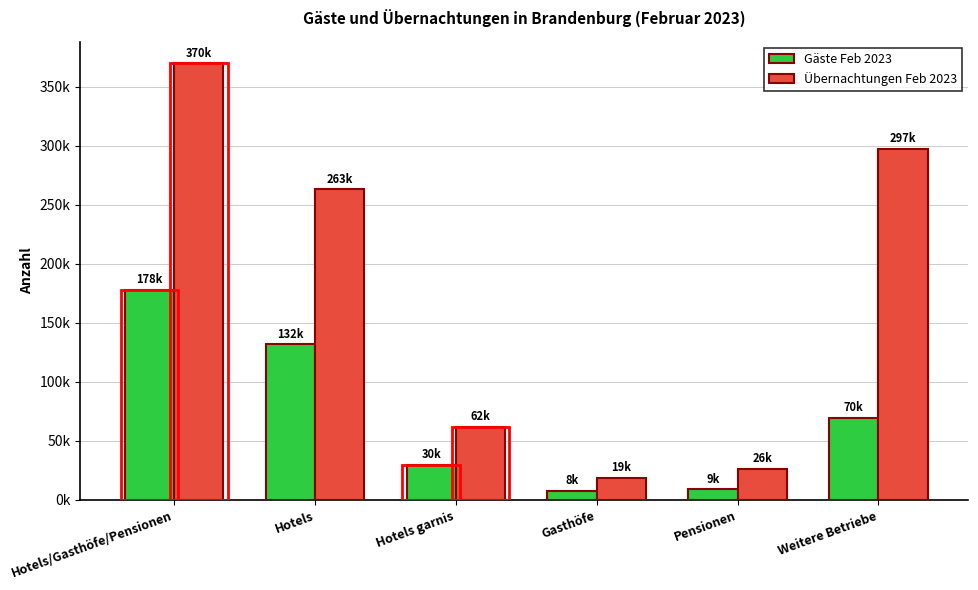

Are the bars horizontal?

No